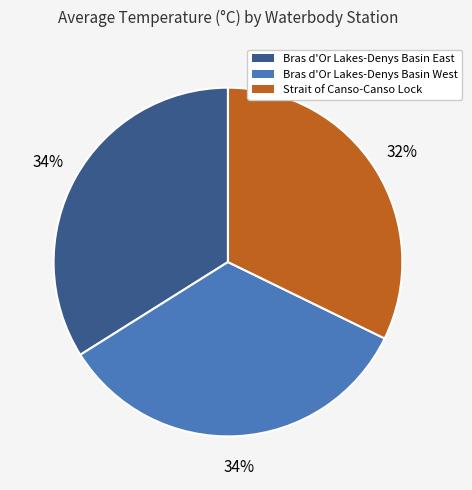

How many segments does this pie chart have?

3